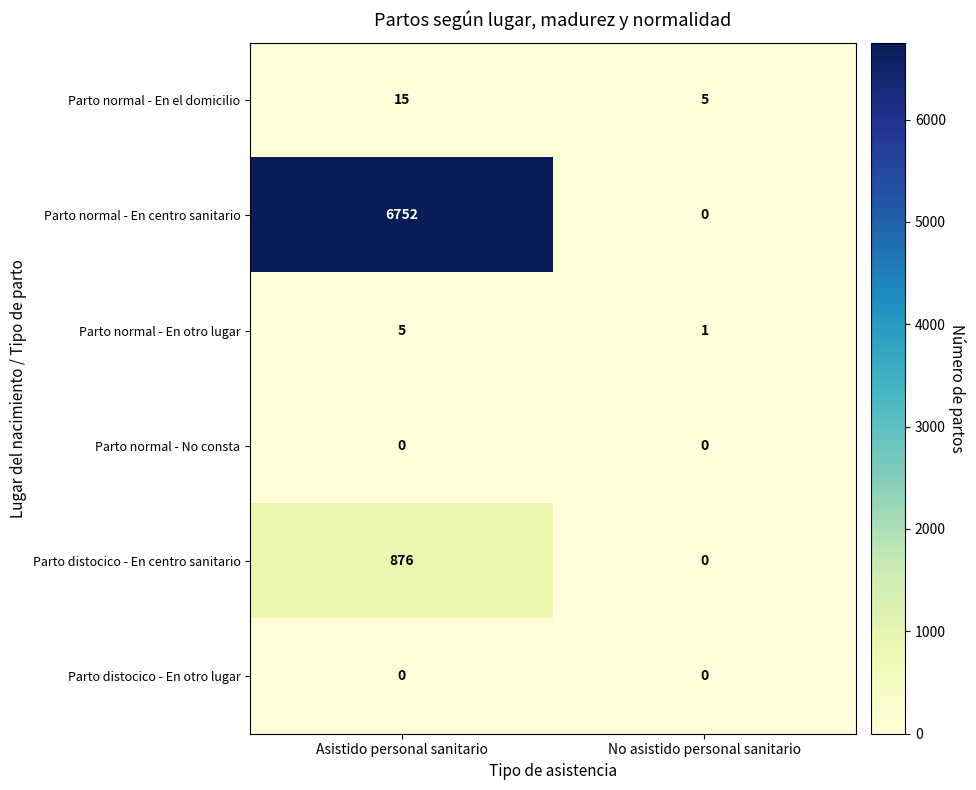

What is the difference between the Parto normal - En centro sanitario values at Asistido personal sanitario and No asistido personal sanitario?

6752